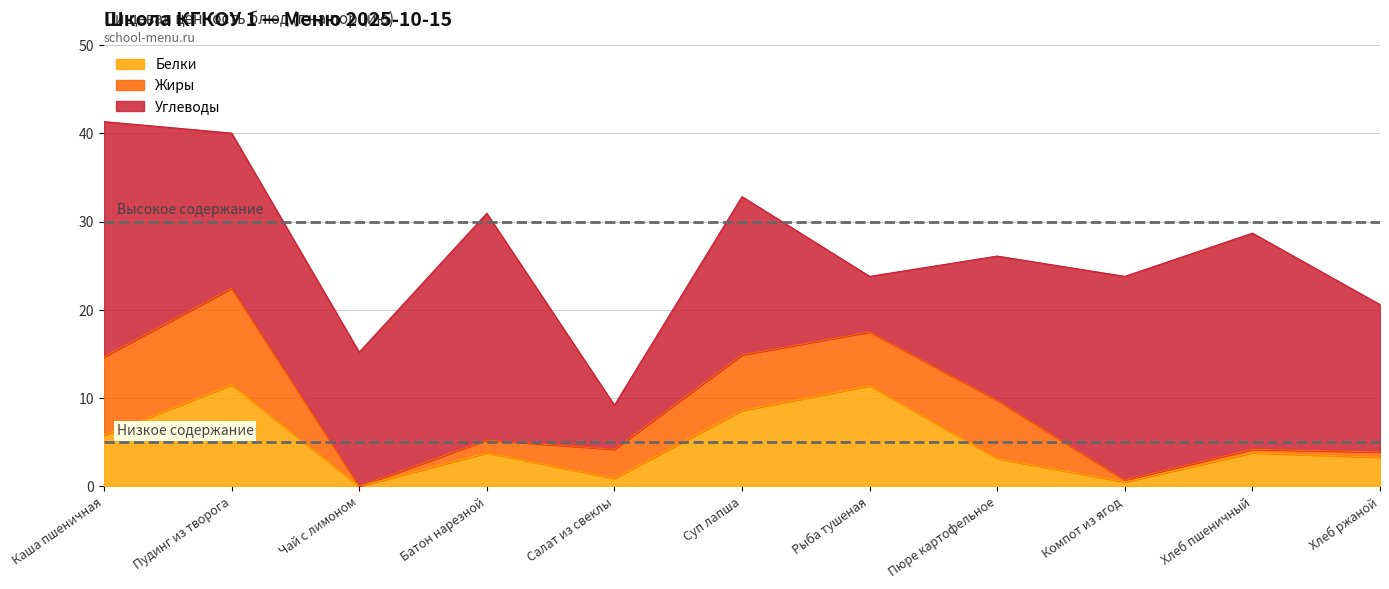

Reading left to right, list all the values displayed in this chart.

Белки: 5.8	11.5	0.0	3.8	0.9	8.6	11.4	3.1	0.5	3.8	3.3
Жиры: 8.9	10.9	0.0	1.4	3.3	6.3	6.1	6.6	0.2	0.4	0.6
Углеводы: 26.7	17.6	15.2	25.7	5.0	17.9	6.3	16.4	23.1	24.5	16.7